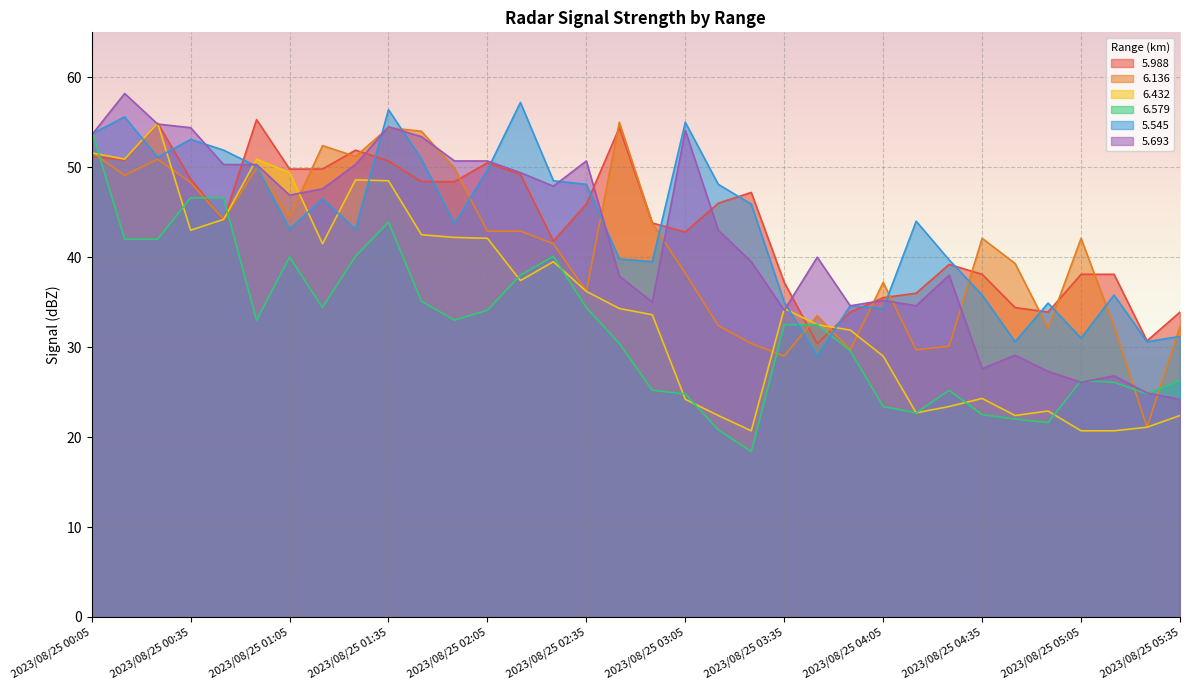

List the labels in order of 6.432 value, largest first.

2023/08/25 00:25, 2023/08/25 00:05, 2023/08/25 00:15, 2023/08/25 00:55, 2023/08/25 01:05, 2023/08/25 01:25, 2023/08/25 01:35, 2023/08/25 00:45, 2023/08/25 00:35, 2023/08/25 01:45, 2023/08/25 01:55, 2023/08/25 02:05, 2023/08/25 01:15, 2023/08/25 02:25, 2023/08/25 02:15, 2023/08/25 02:35, 2023/08/25 02:45, 2023/08/25 03:35, 2023/08/25 02:55, 2023/08/25 03:45, 2023/08/25 03:55, 2023/08/25 04:05, 2023/08/25 04:35, 2023/08/25 03:05, 2023/08/25 04:25, 2023/08/25 04:55, 2023/08/25 04:15, 2023/08/25 03:15, 2023/08/25 04:45, 2023/08/25 05:35, 2023/08/25 05:25, 2023/08/25 03:25, 2023/08/25 05:05, 2023/08/25 05:15